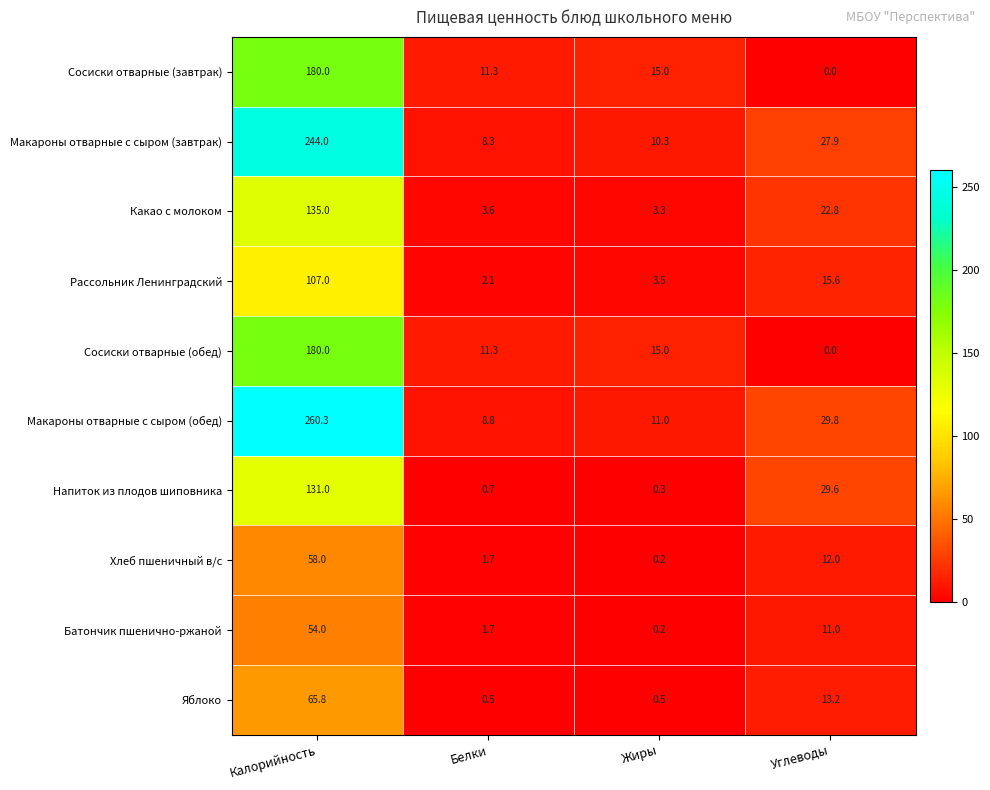

At which label does Батончик пшенично-ржаной first exceed 11?

Калорийность